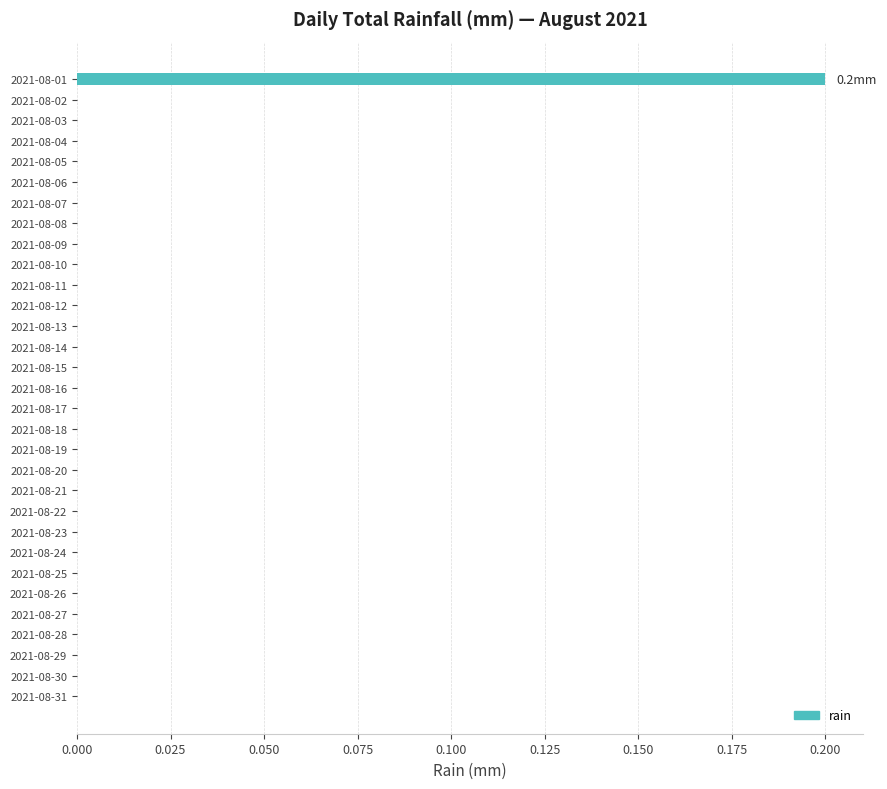

How many categories are shown in the chart?

31